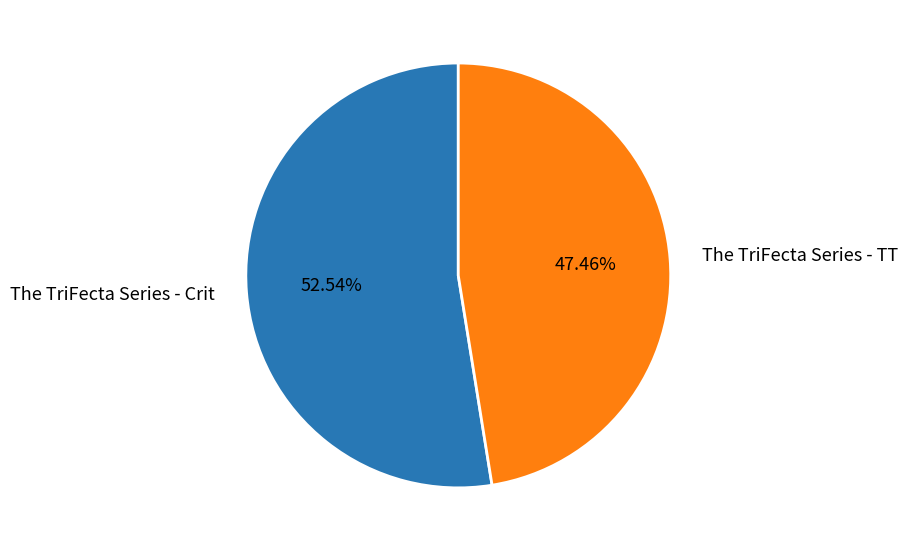

Which category has the smallest portion of the pie?

The TriFecta Series - TT